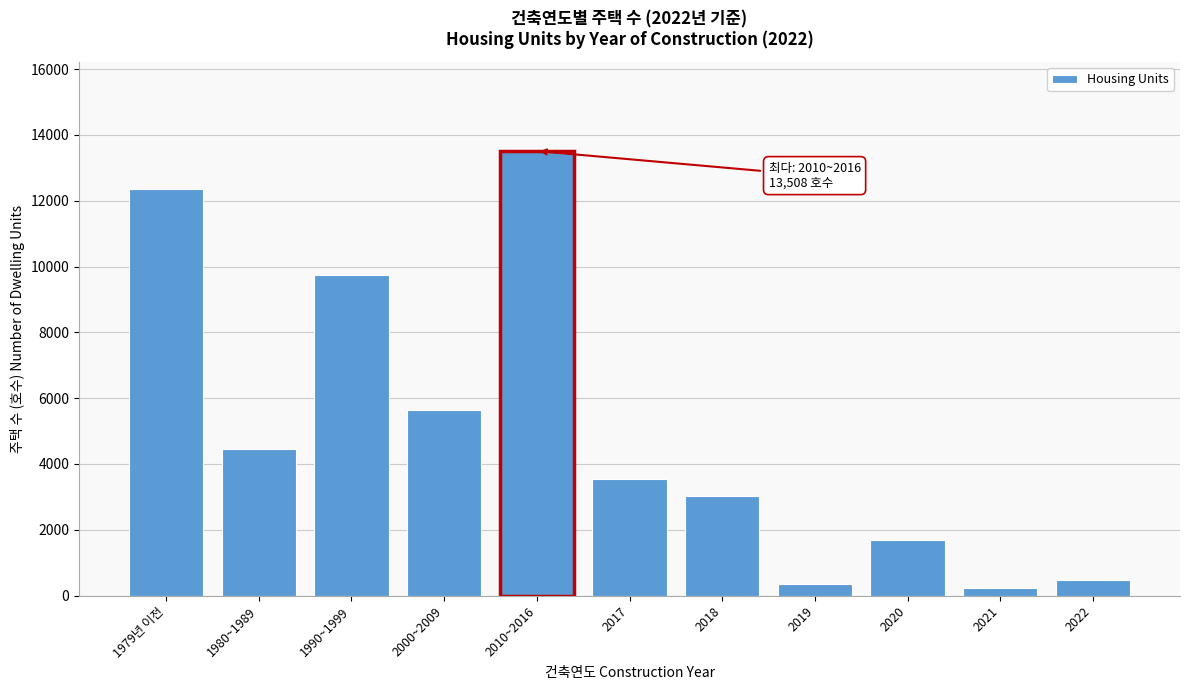

Reading left to right, transcribe all the data shown in this chart.

12356	4447	9746	5635	13508	3535	3021	345	1676	232	478